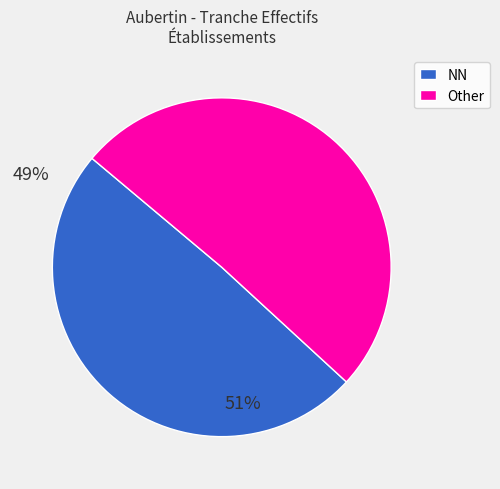

Is there any slice that represents more than half of the pie?

Yes